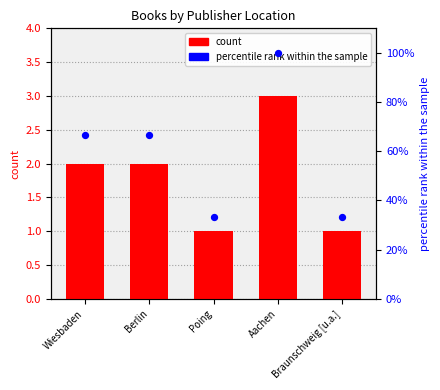

At how many categories does at least one series exceed 47?

3